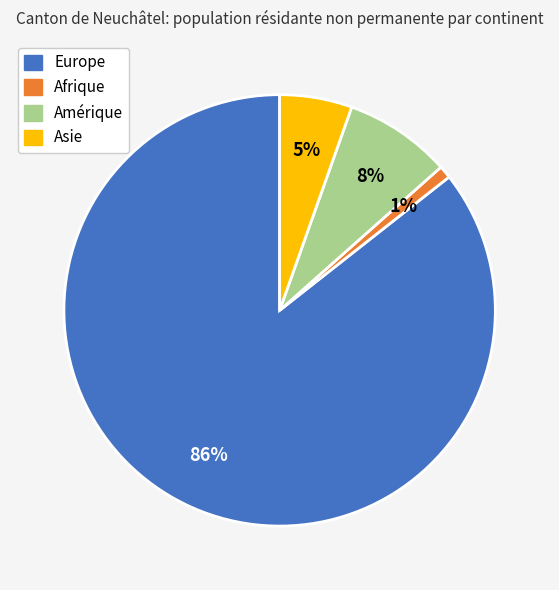

Which category has the biggest portion of the pie?

Europe